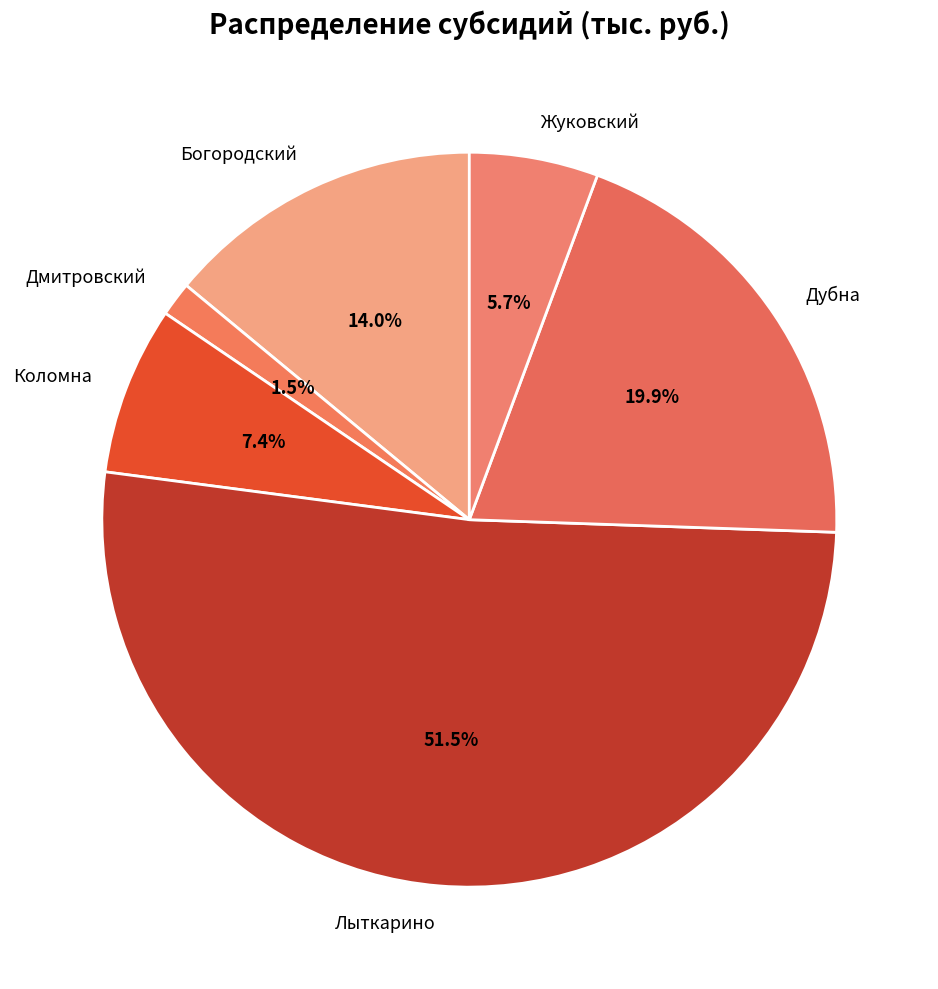

To the nearest percent, what is the difference between the Богородский and Дмитровский slice percentages?

12%